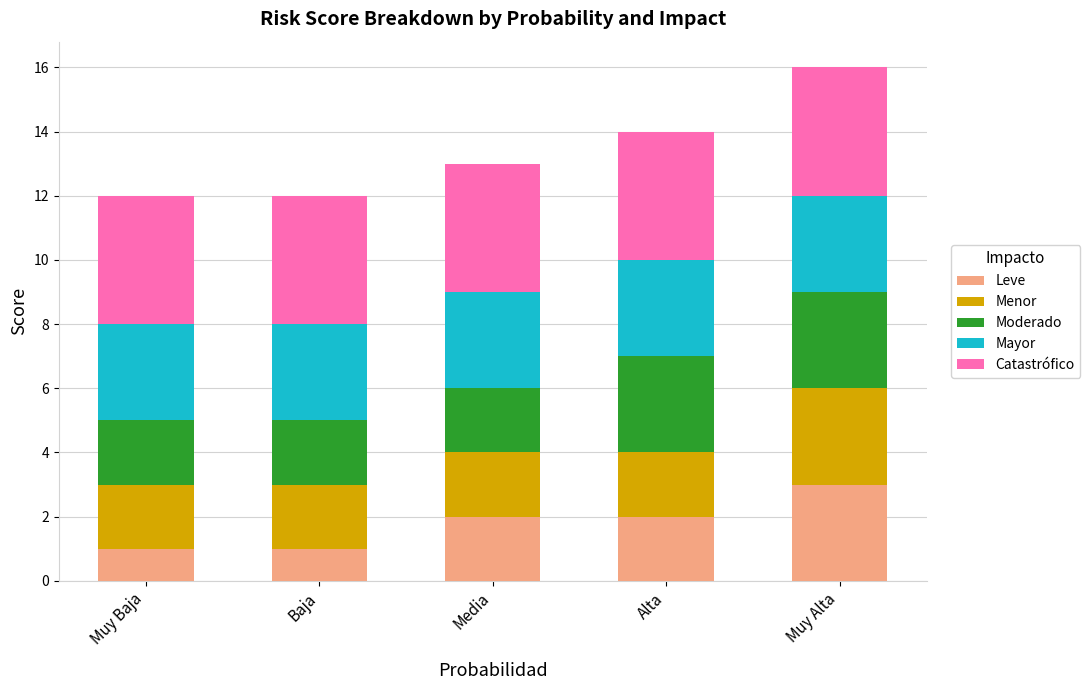

How many bars are there in total?

5